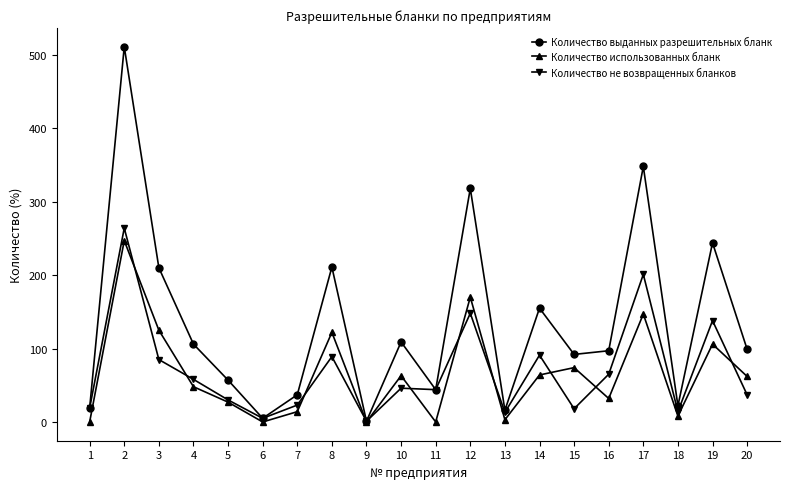

Where is the first local maximum for Количество не возвращенных бланков?

2